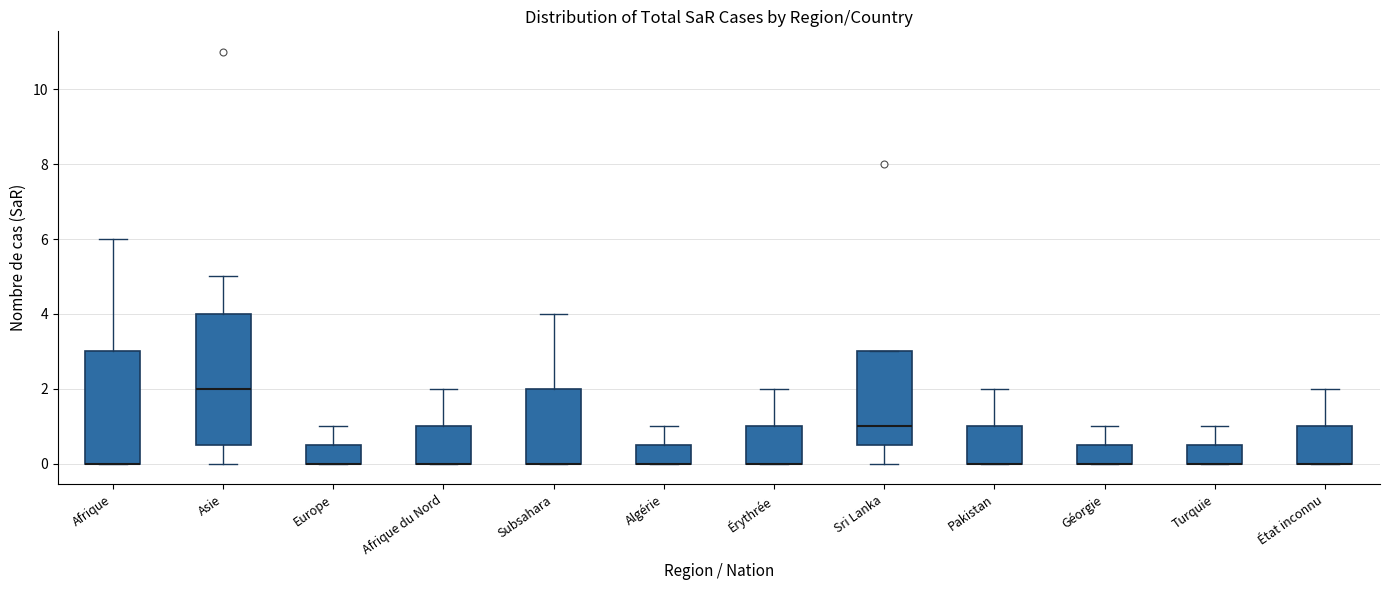

Where does the upper whisker of the box for Algérie end on the y-axis? The values are not printed on the chart, so give them approximately, as read against the axis.

1.0